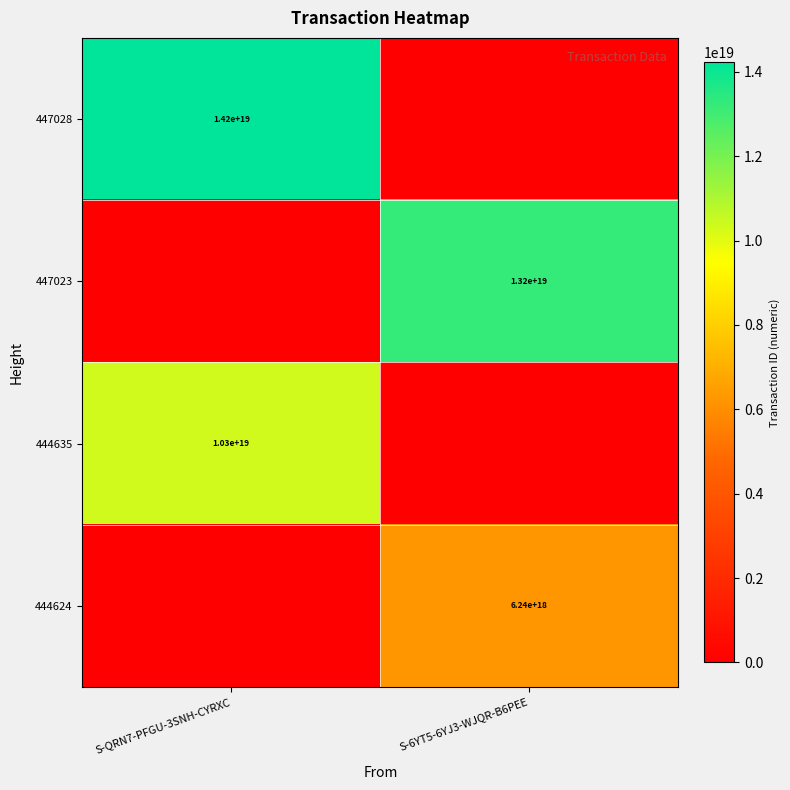

Is the value of 444624 at S-6YT5-6YJ3-WJQR-B6PEE greater than the value of 447028 at S-QRN7-PFGU-3SNH-CYRXC?

No